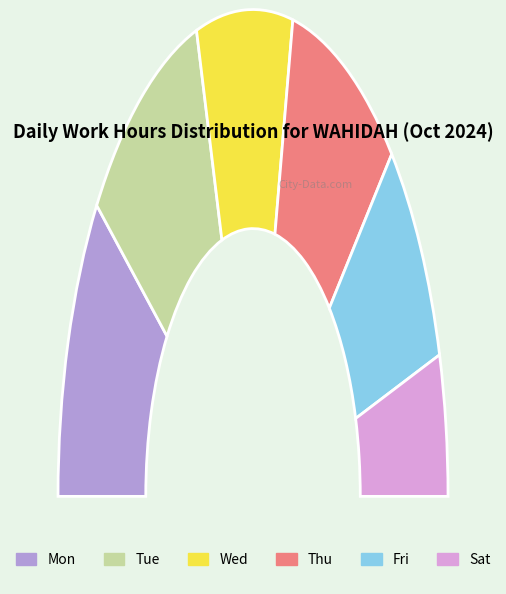

To the nearest percent, what is the average slice percentage?

17%